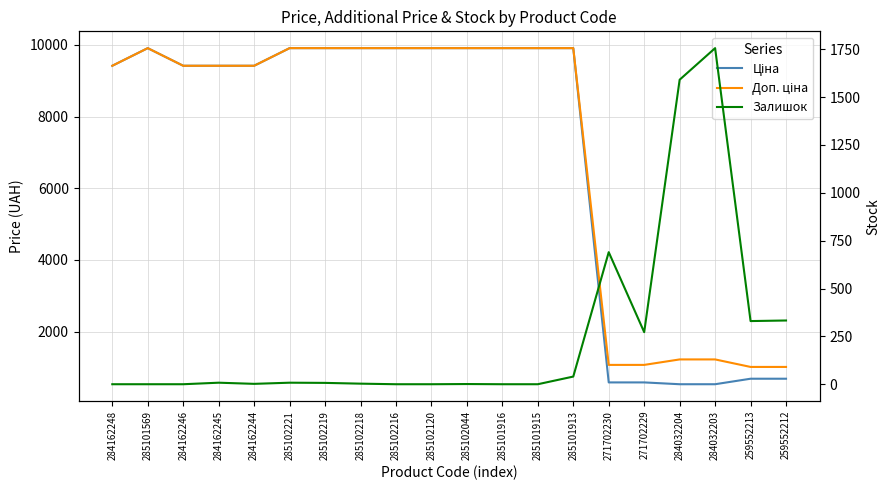

Reading left to right, transcribe all the data shown in this chart.

Ціна: 9416.9	9908.5	9416.9	9416.9	9416.9	9908.5	9908.5	9908.5	9908.5	9908.5	9908.5	9908.5	9908.5	9908.5	586.0	586.0	535.4	535.4	689.1	689.1
Доп. ціна: 9416.9	9908.5	9416.9	9416.9	9416.9	9908.5	9908.5	9908.5	9908.5	9908.5	9908.5	9908.5	9908.5	9908.5	1074.5	1074.5	1227.2	1227.2	1017.8	1017.8
Залишок: 0.0	0.0	0.0	8.0	2.0	8.0	7.0	3.0	0.0	0.0	1.0	0.0	0.0	40.0	690.0	272.0	1591.0	1756.0	330.0	333.0